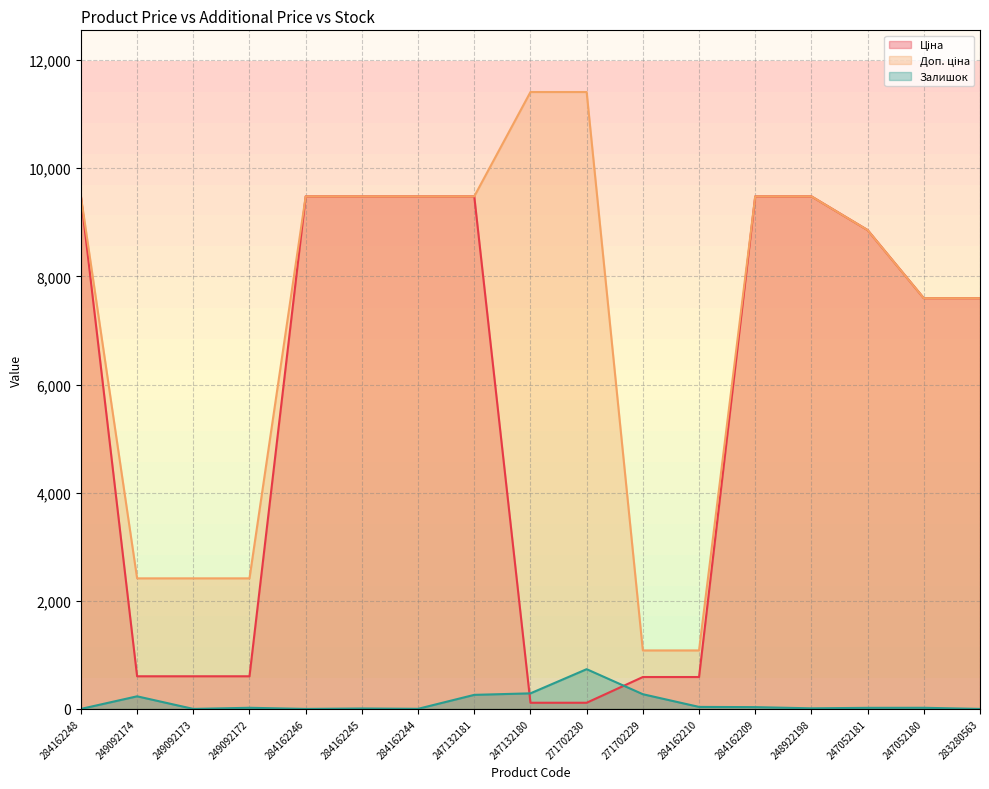

What is the maximum value shown in the chart?

11410.0